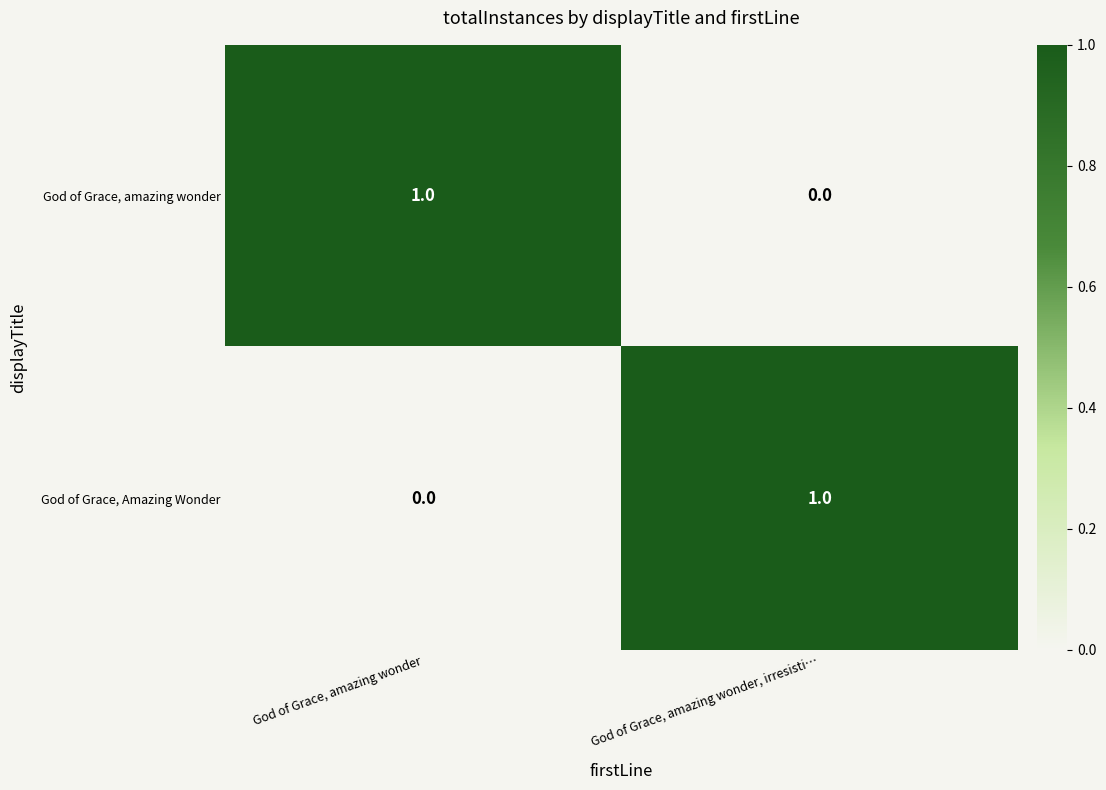

Is it true that God of Grace, Amazing Wonder equals 0 at God of Grace, amazing wonder?

True